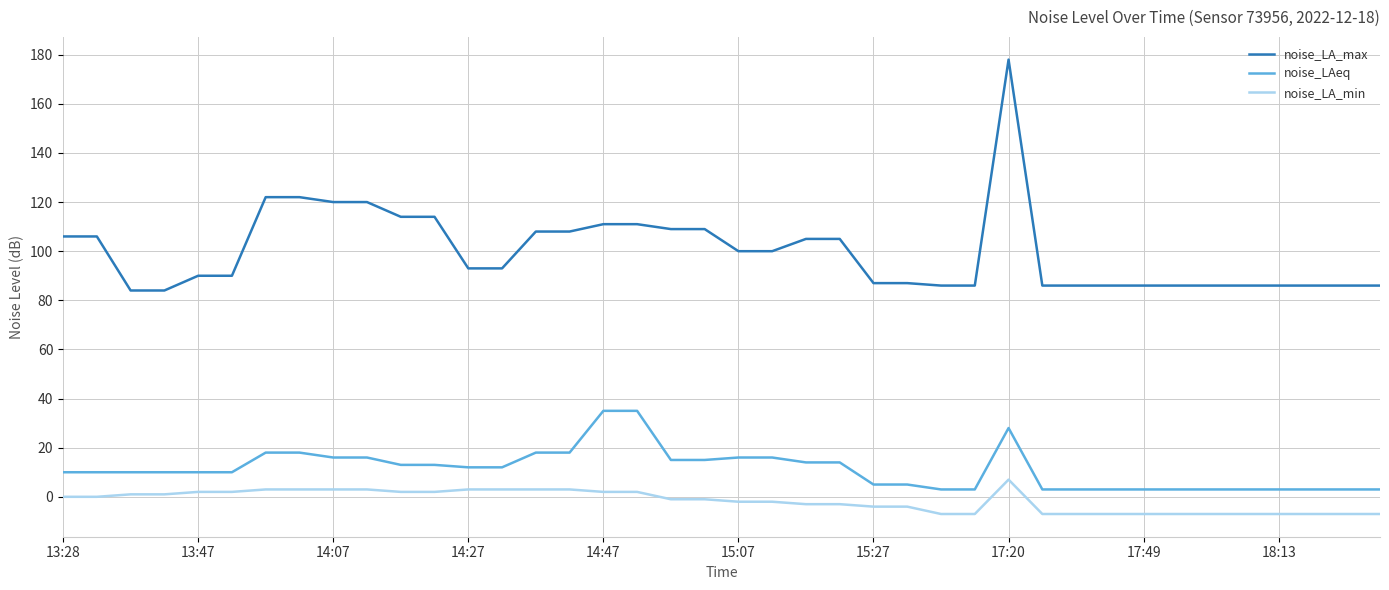

Which series has the largest total across all categories?

noise_LA_max